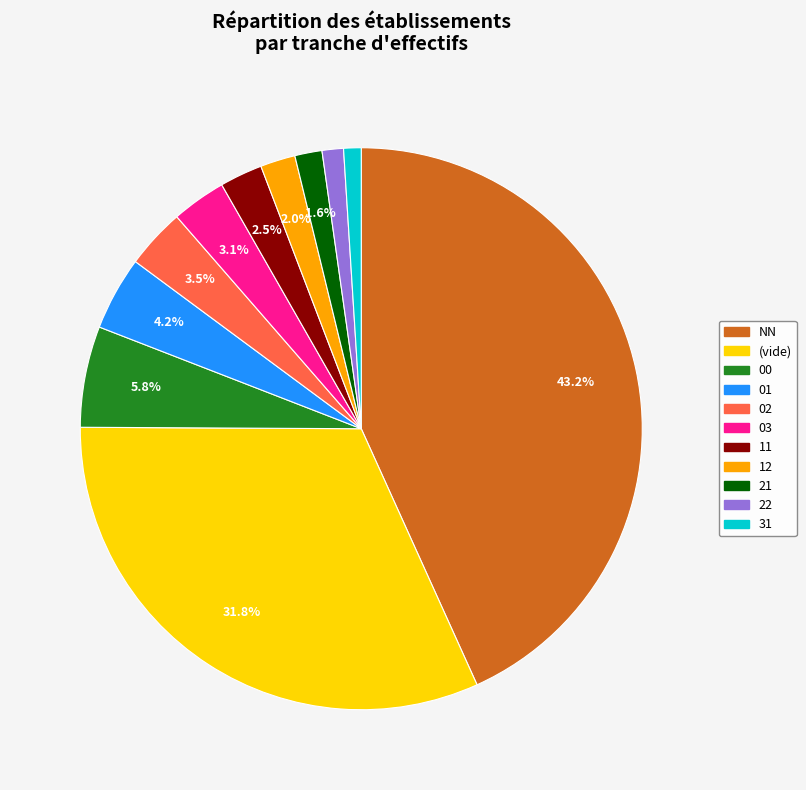

To the nearest percent, what is the difference between the 22 and 11 slice percentages?

1%